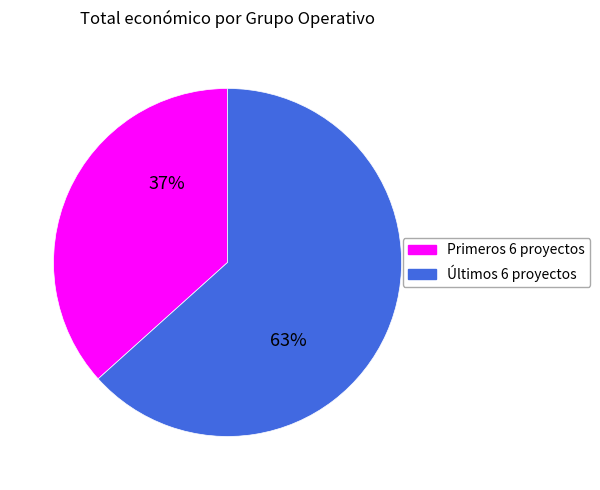

To the nearest percent, what is the average slice percentage?

50%